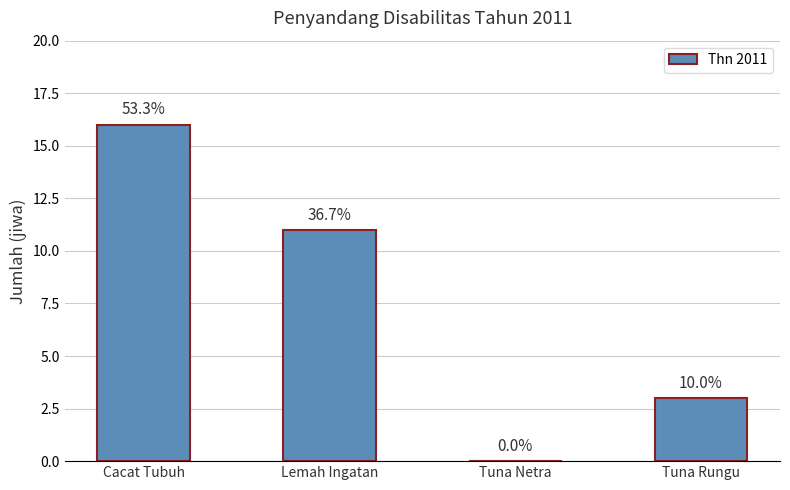

Where is the data nearest to the value 8?

Lemah Ingatan